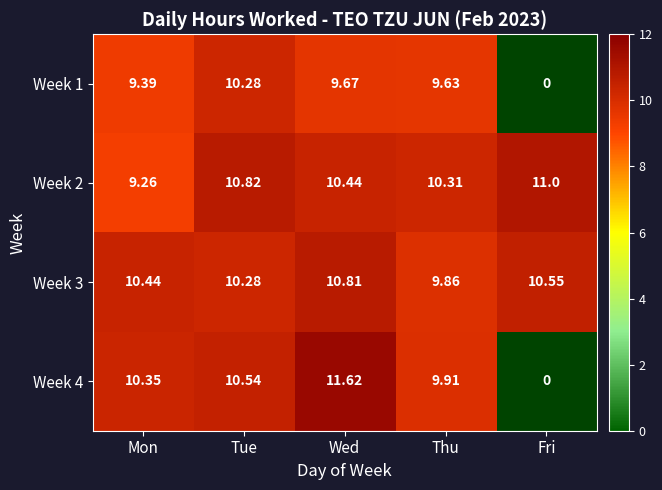

Rank the series at Thu from highest to lowest value.

Week 2, Week 4, Week 3, Week 1